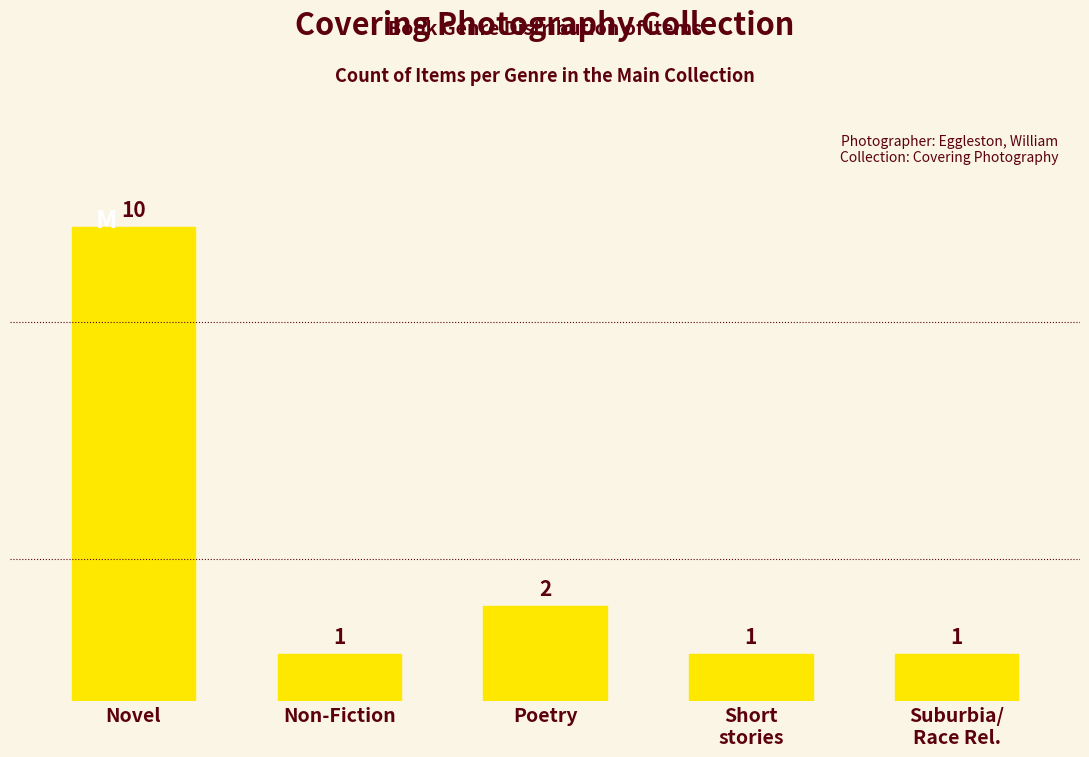

What is the change in value from Novel to Non-Fiction?

-9